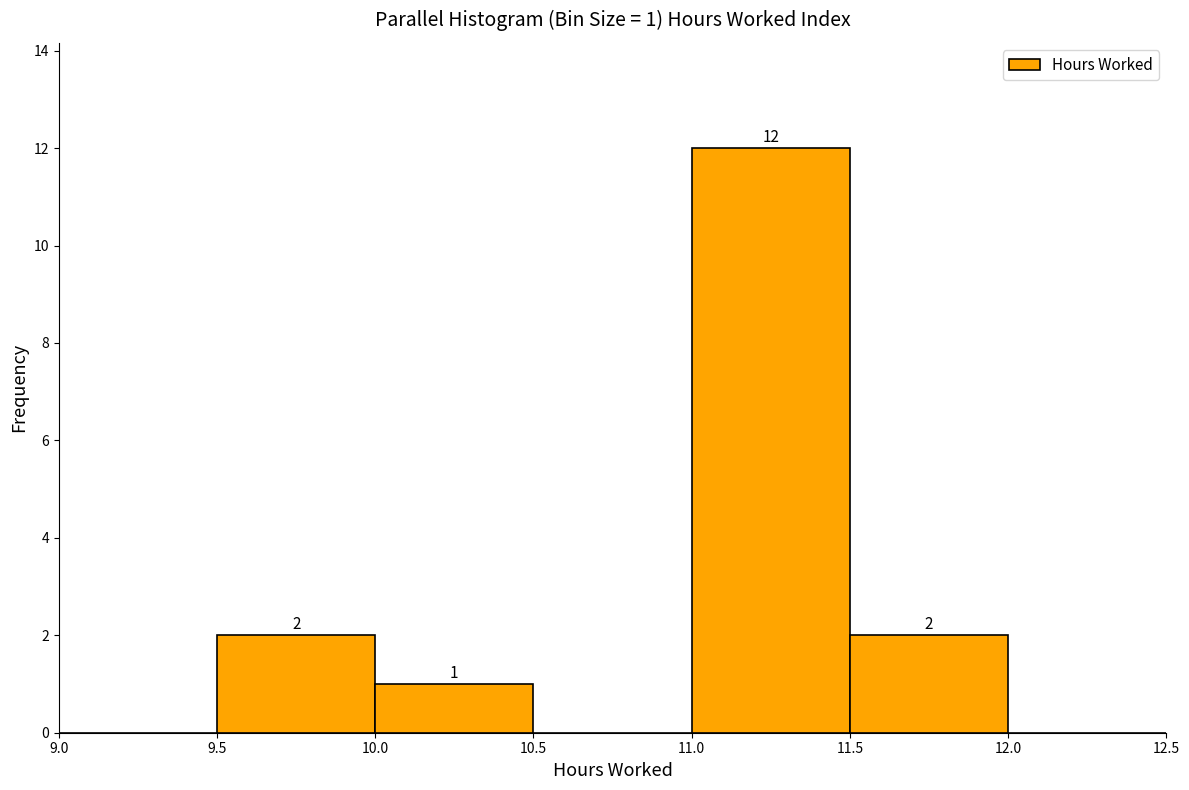

Which range on the x-axis has the tallest bar?

11.0 to 11.5